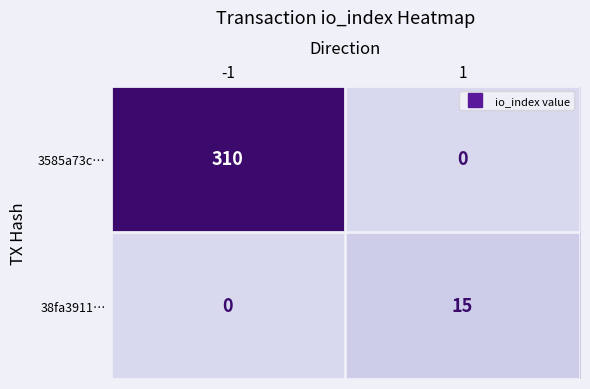

How many positive values does the 38fa3911… series have?

1